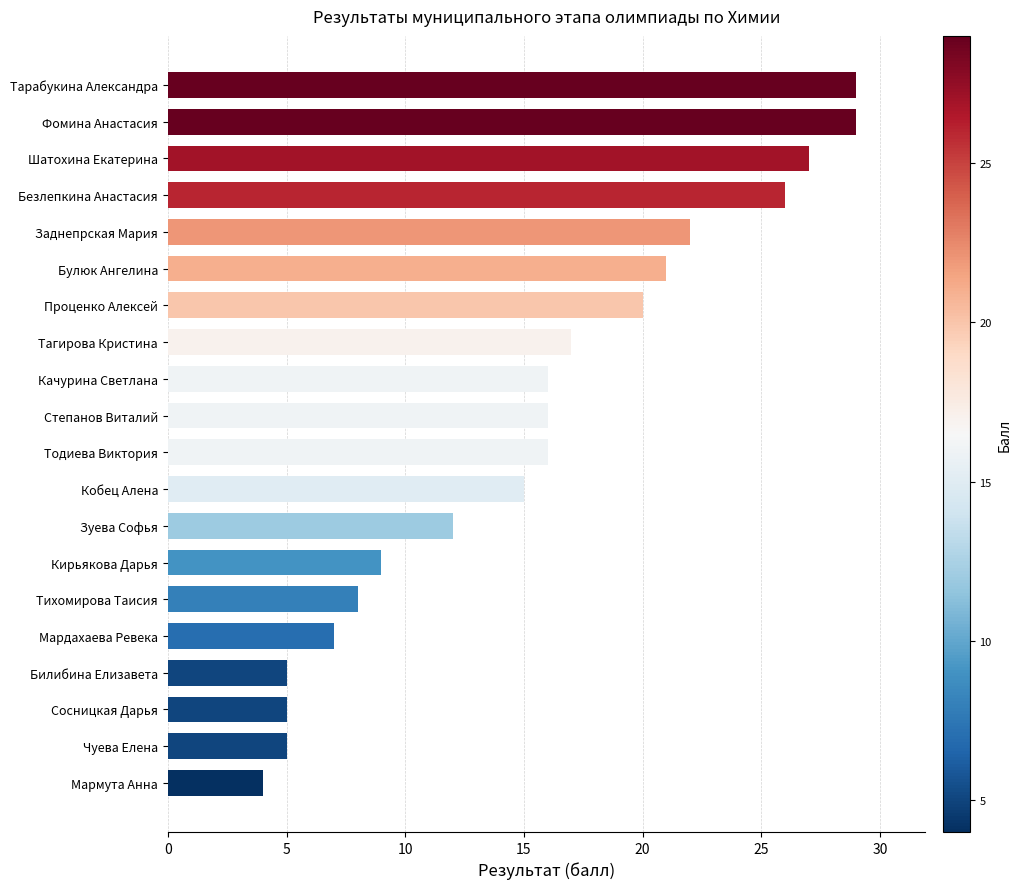

What is the difference between the maximum and minimum values?

25